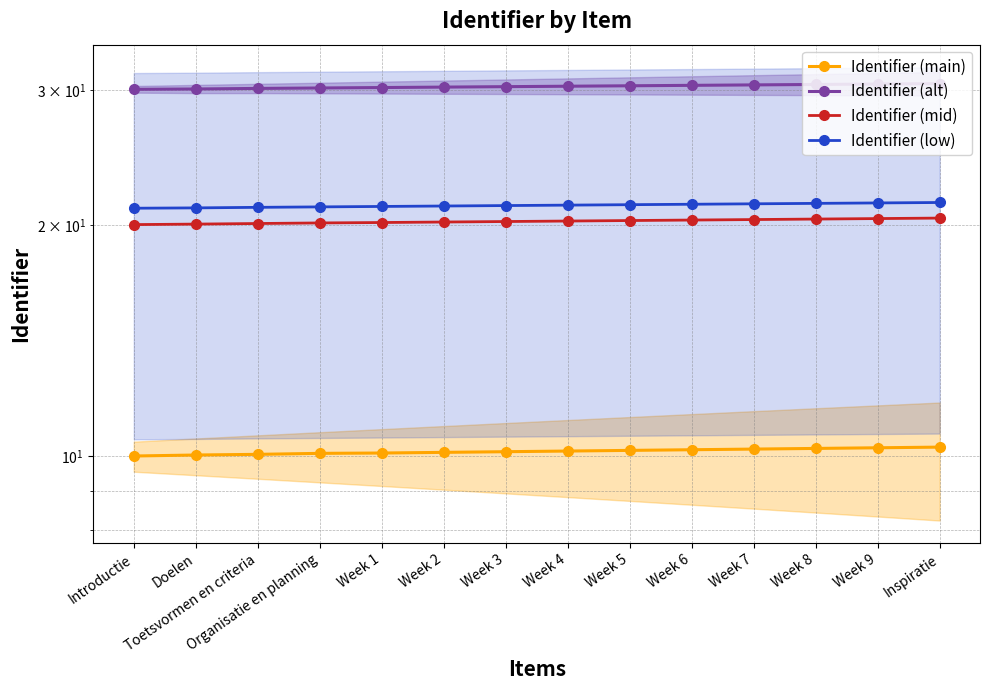

Reading left to right, transcribe all the data shown in this chart.

Identifier (main): Introductie=10.0	Doelen=10.0	Toetsvormen en criteria=10.1	Organisatie en planning=10.1	Week 1=10.1	Week 2=10.1	Week 3=10.1	Week 4=10.2	Week 5=10.2	Week 6=10.2	Week 7=10.2	Week 8=10.2	Week 9=10.2	Inspiratie=10.3
Identifier (alt): Introductie=30.0	Doelen=30.1	Toetsvormen en criteria=30.1	Organisatie en planning=30.2	Week 1=30.2	Week 2=30.2	Week 3=30.3	Week 4=30.3	Week 5=30.4	Week 6=30.4	Week 7=30.4	Week 8=30.5	Week 9=30.5	Inspiratie=30.6
Identifier (mid): Introductie=20.0	Doelen=20.1	Toetsvormen en criteria=20.1	Organisatie en planning=20.1	Week 1=20.1	Week 2=20.2	Week 3=20.2	Week 4=20.2	Week 5=20.3	Week 6=20.3	Week 7=20.3	Week 8=20.4	Week 9=20.4	Inspiratie=20.4
Identifier (low): Introductie=21.0	Doelen=21.0	Toetsvormen en criteria=21.1	Organisatie en planning=21.1	Week 1=21.1	Week 2=21.2	Week 3=21.2	Week 4=21.2	Week 5=21.3	Week 6=21.3	Week 7=21.3	Week 8=21.3	Week 9=21.4	Inspiratie=21.4